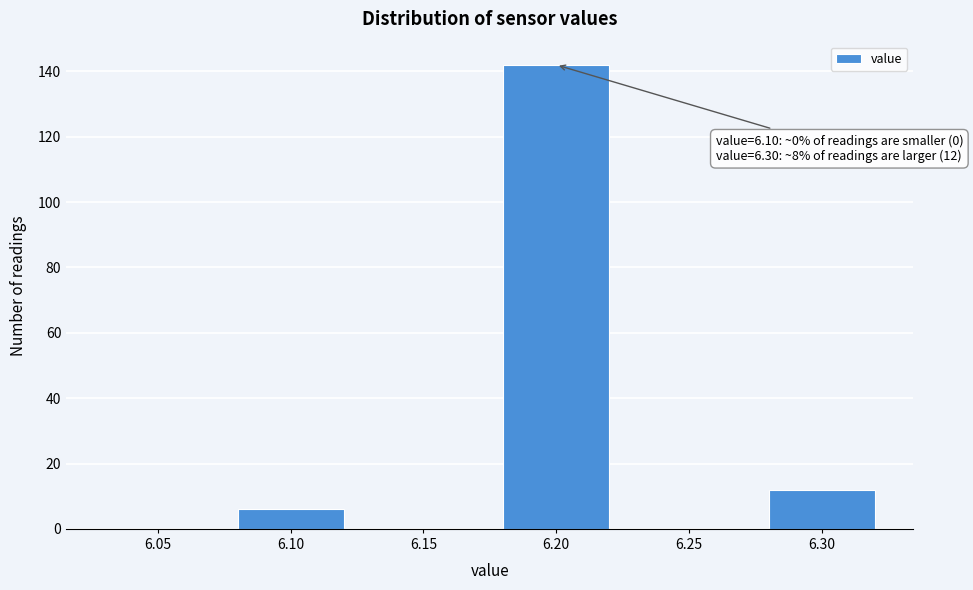

Reading right to left, transcribe all the data shown in this chart.

6.30=12	6.25=0	6.20=142	6.15=0	6.10=6	6.05=0